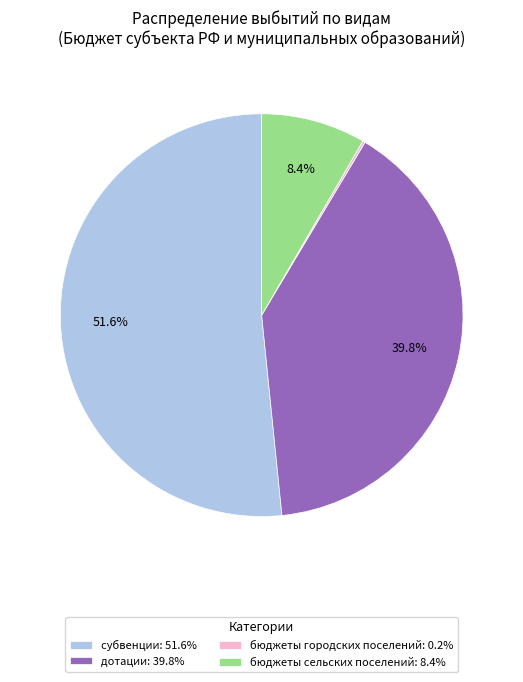

Which has a higher value, дотации: 39.8% or бюджеты сельских поселений: 8.4%?

дотации: 39.8%